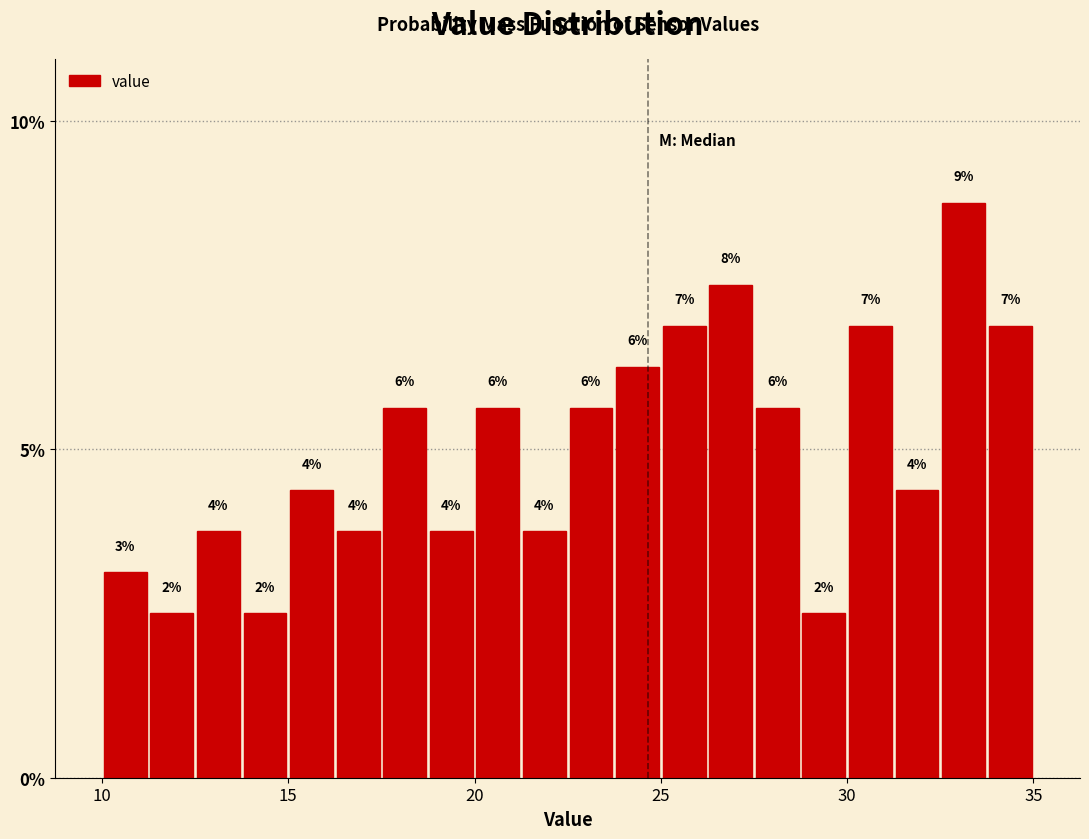

Read against the x-axis, roughly where is the centre of the tallest bar?

33.0